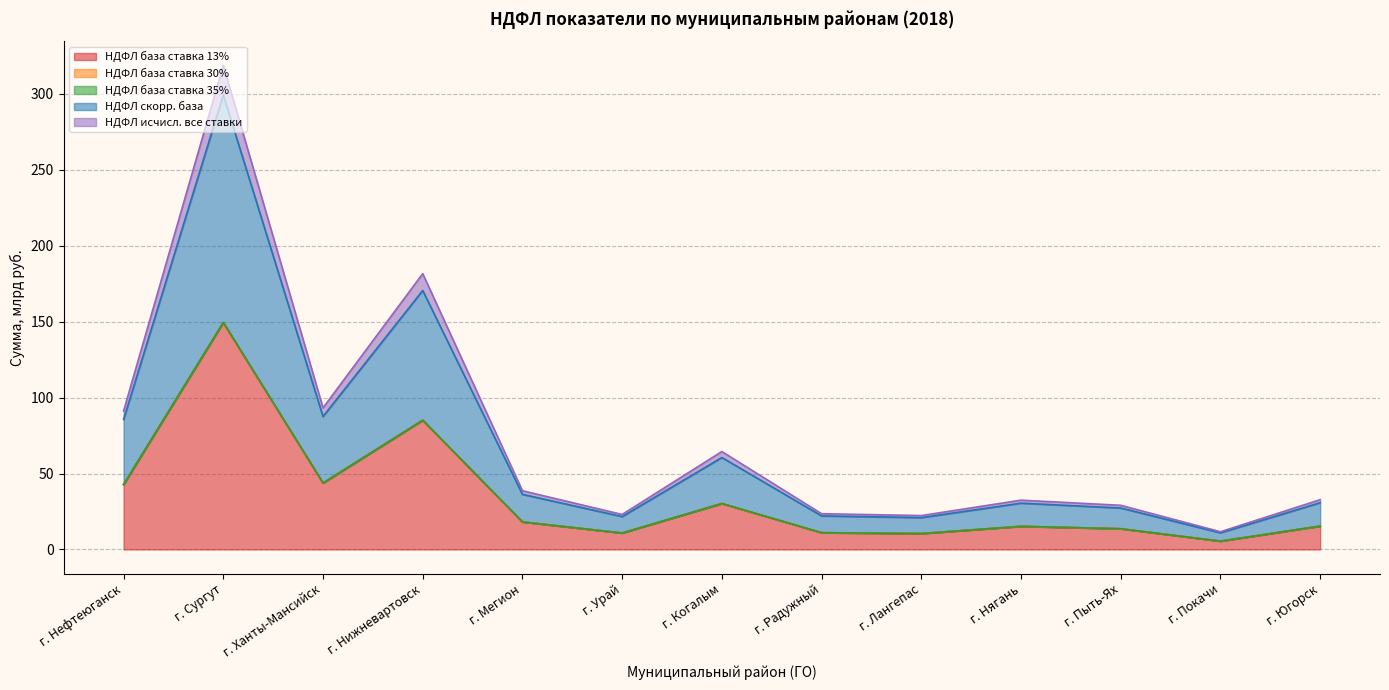

True or false: НДФЛ база ставка 13% has a value of 15.2 at г. Нягань.

True